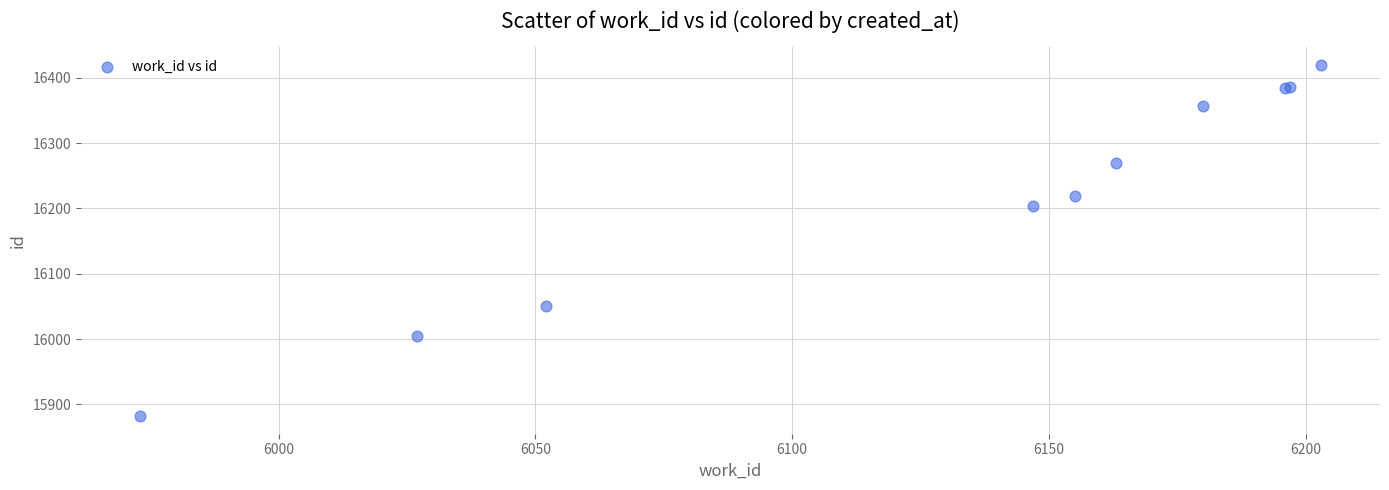

What Y value in the scatter plot is closest to 16151?

16204